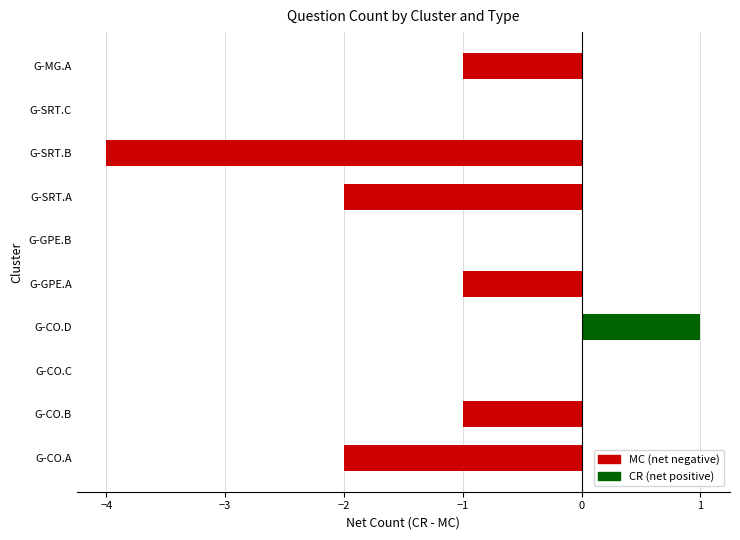

True or false: the data shows 0 at G-GPE.B.

True